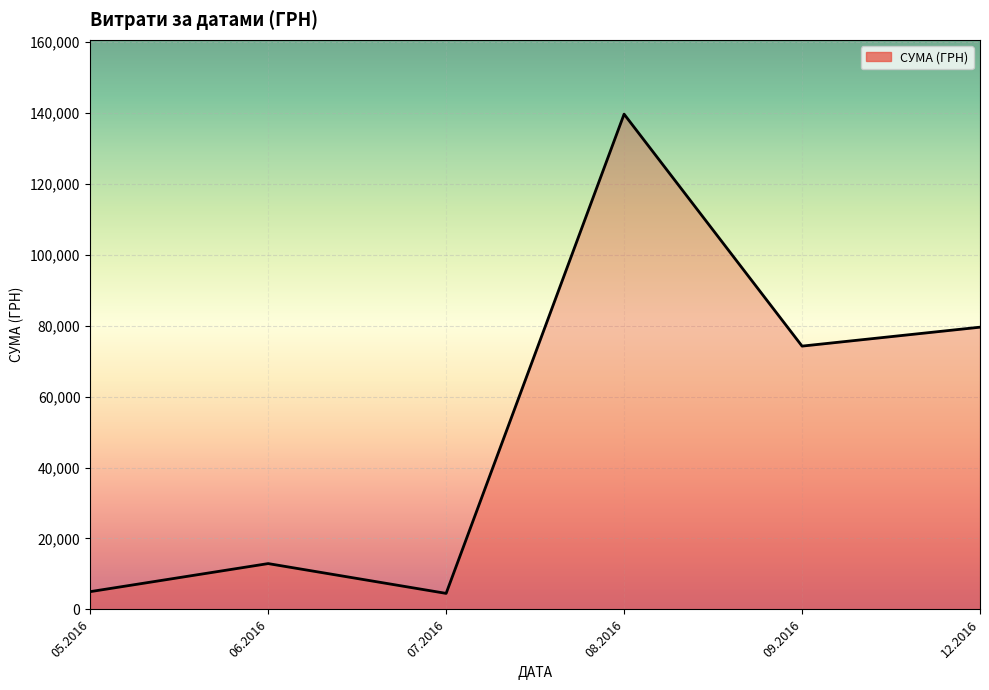

What is the maximum value shown in the chart?

139609.9